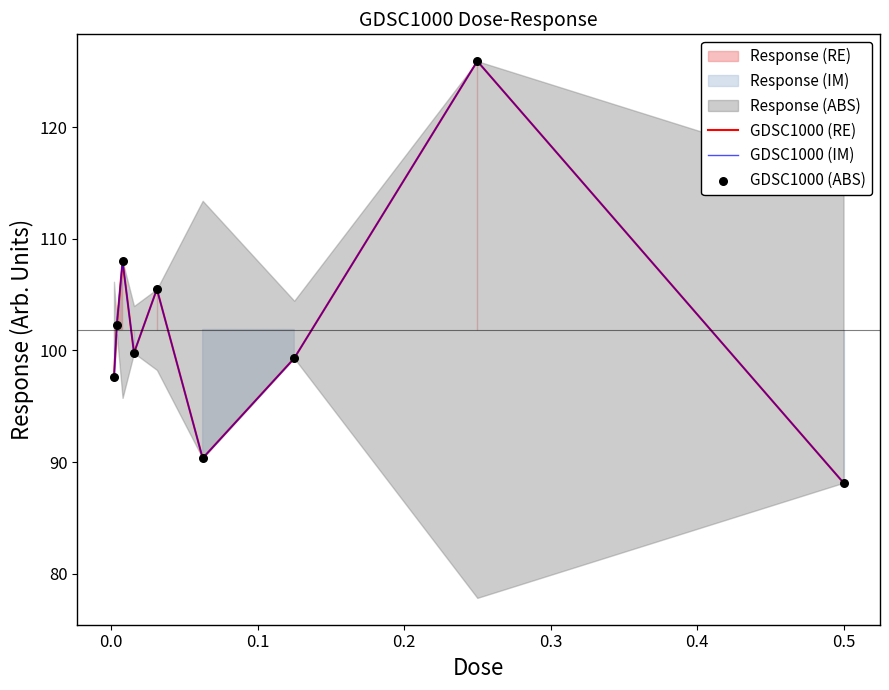

What is the total value across all series at 0.0?

306.9